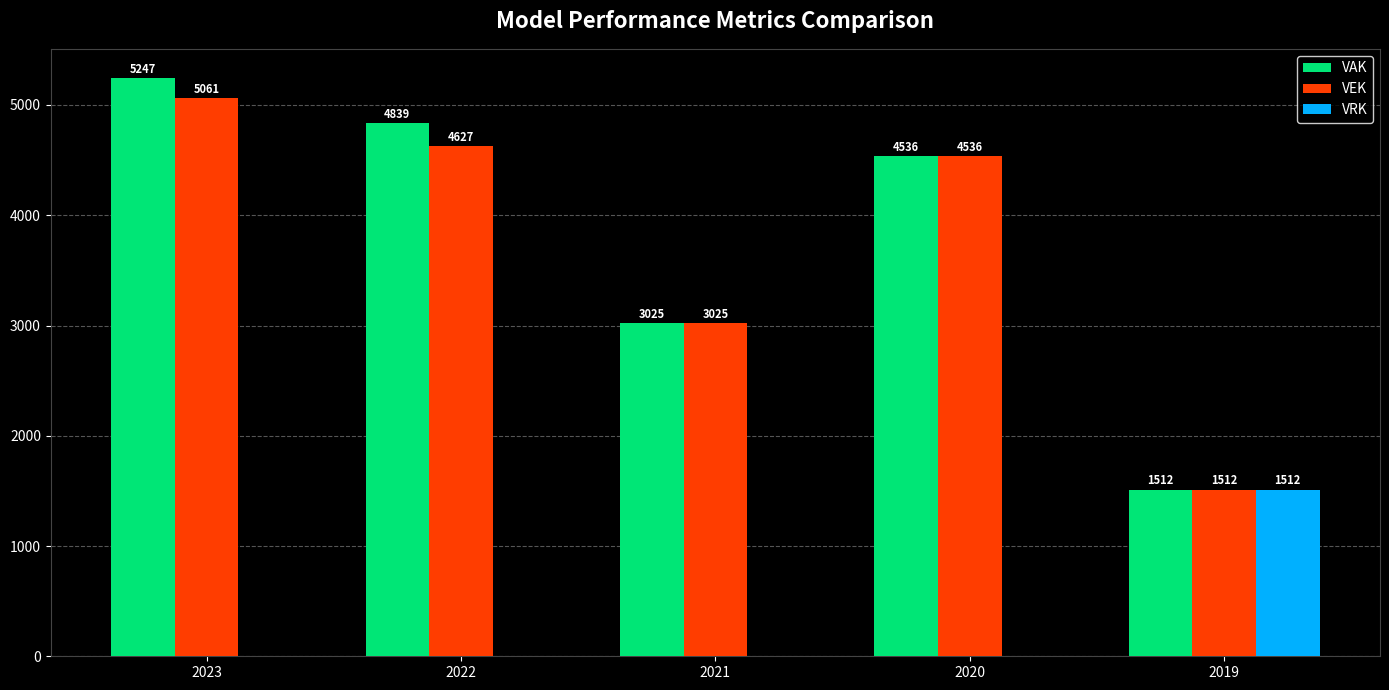

What is the greatest value displayed?

5247